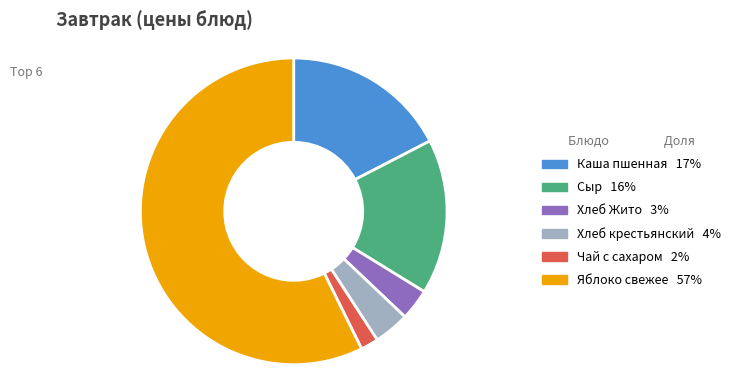

Approximately how many times larger is the value at Сыр compared to Каша пшенная?

0.9